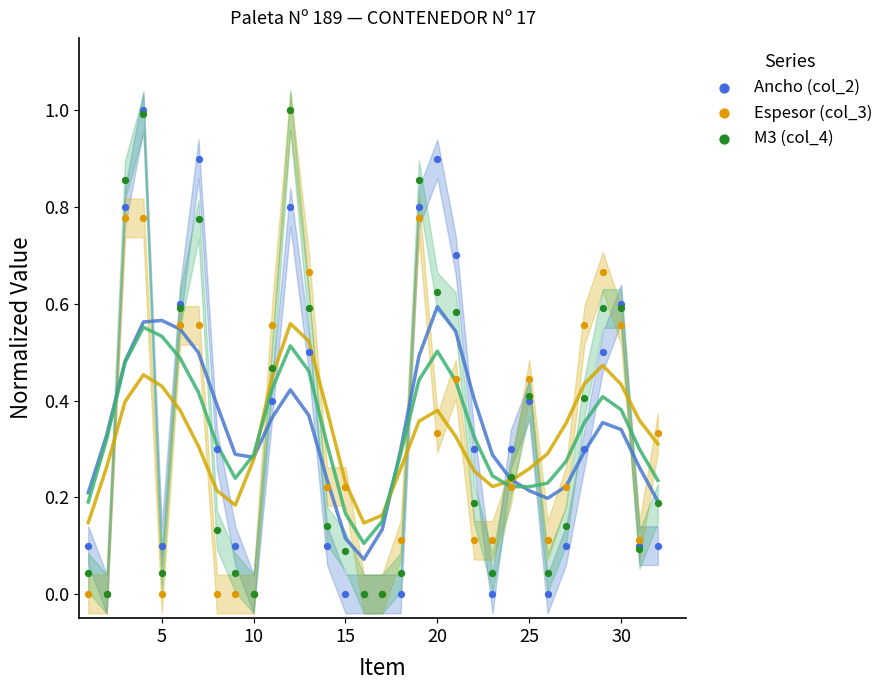

What are all the series names shown in the legend?

Ancho (col_2), Espesor (col_3), M3 (col_4)